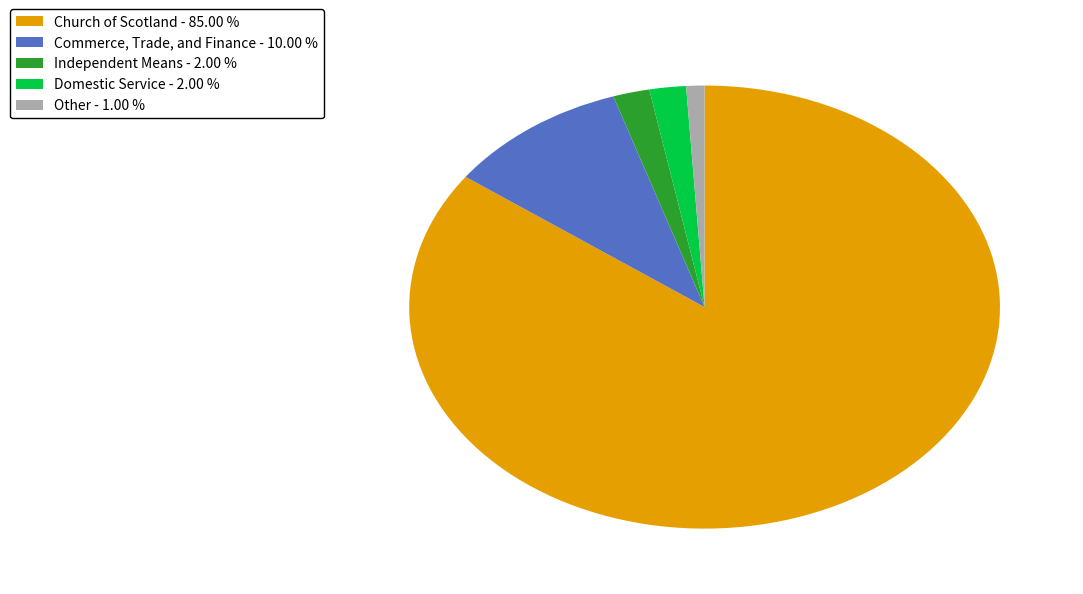

Is it true that Church of Scotland is 78% of the pie?

False